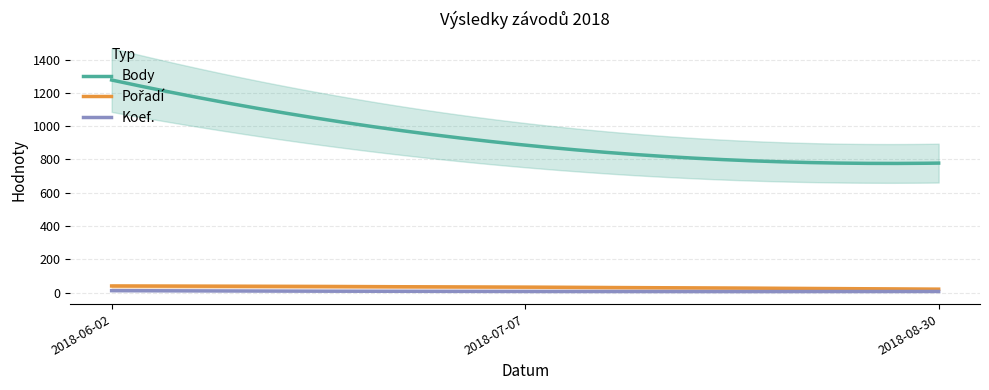

At 2018-07-07, list the series in order from smallest to largest.

Koef., Pořadí, Body